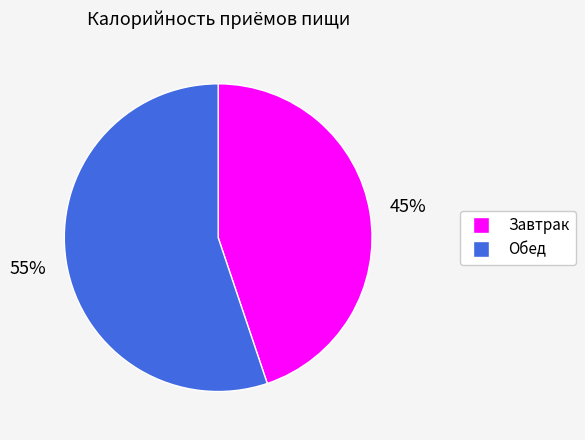

What percentage is the Обед slice, to the nearest percent?

55%